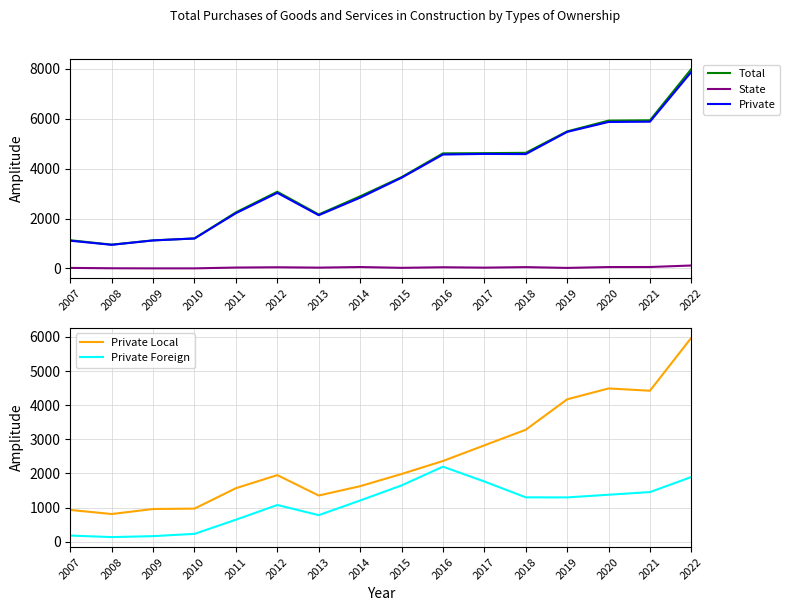

The Private series shows 2833.8 at 2014. True or false?

True